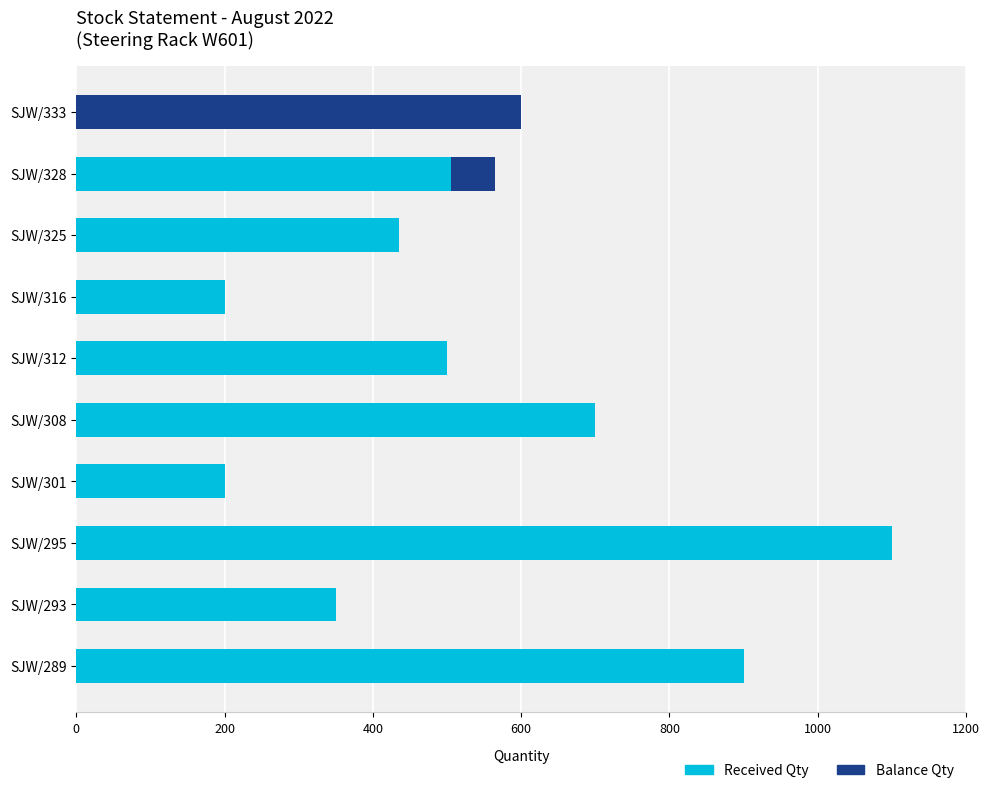

Which category has the highest value in the Received Qty series?

SJW/295